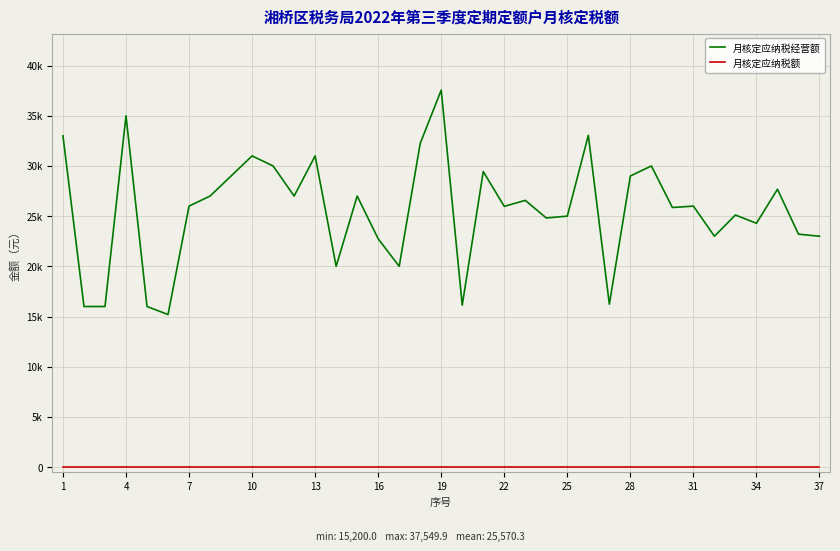

What are all the series names shown in the legend?

月核定应纳税经营额, 月核定应纳税额